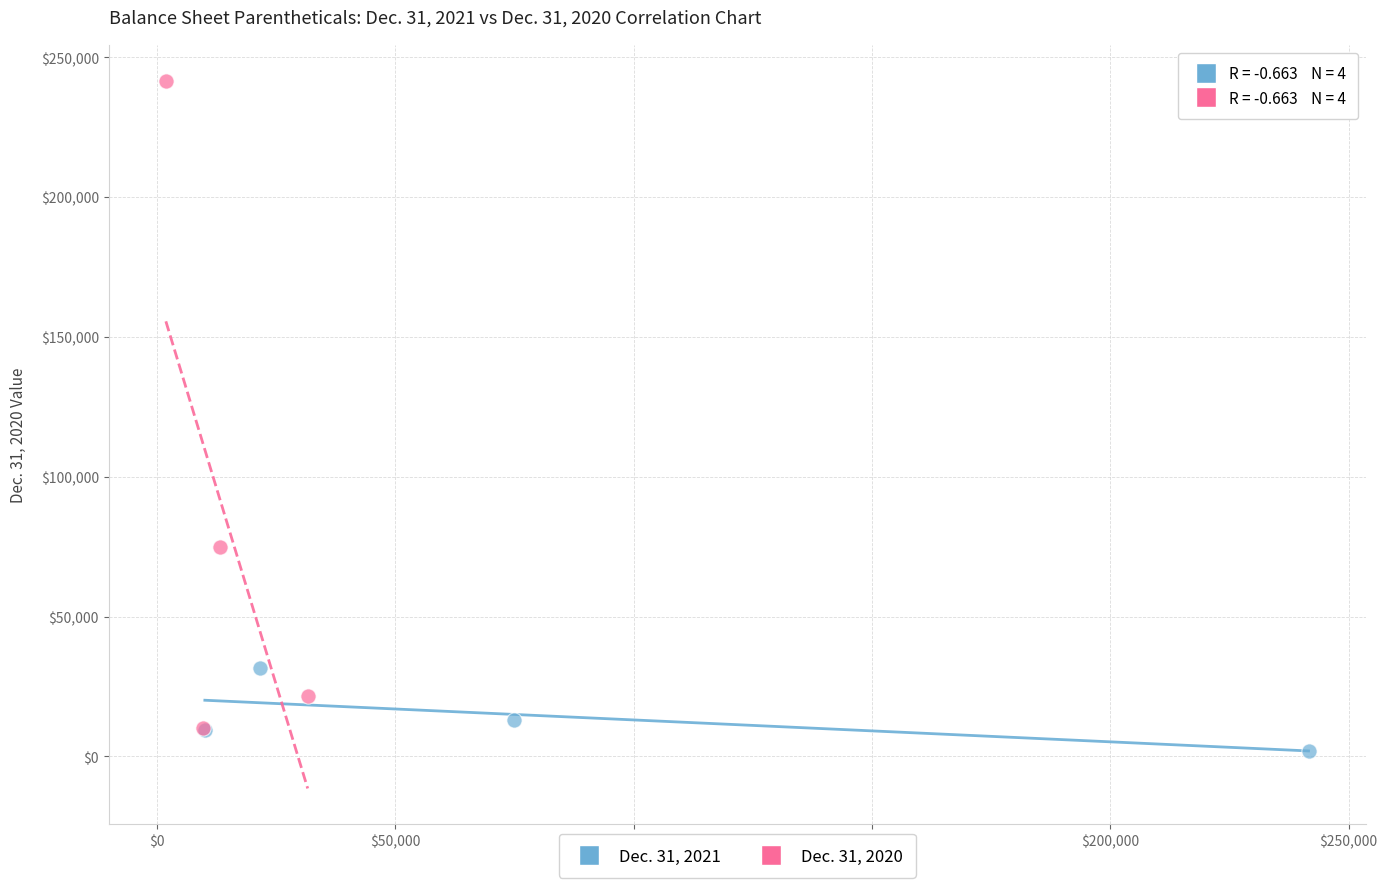

Which series has the largest Y range (max minus min)?

Dec. 31, 2020